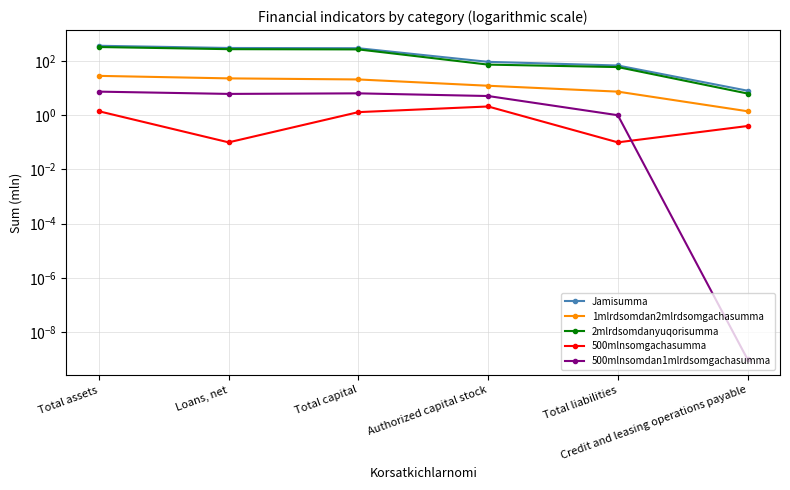

True or false: 2mlrdsomdanyuqorisumma and 500mlnsomdan1mlrdsomgachasumma intersect in this chart.

False